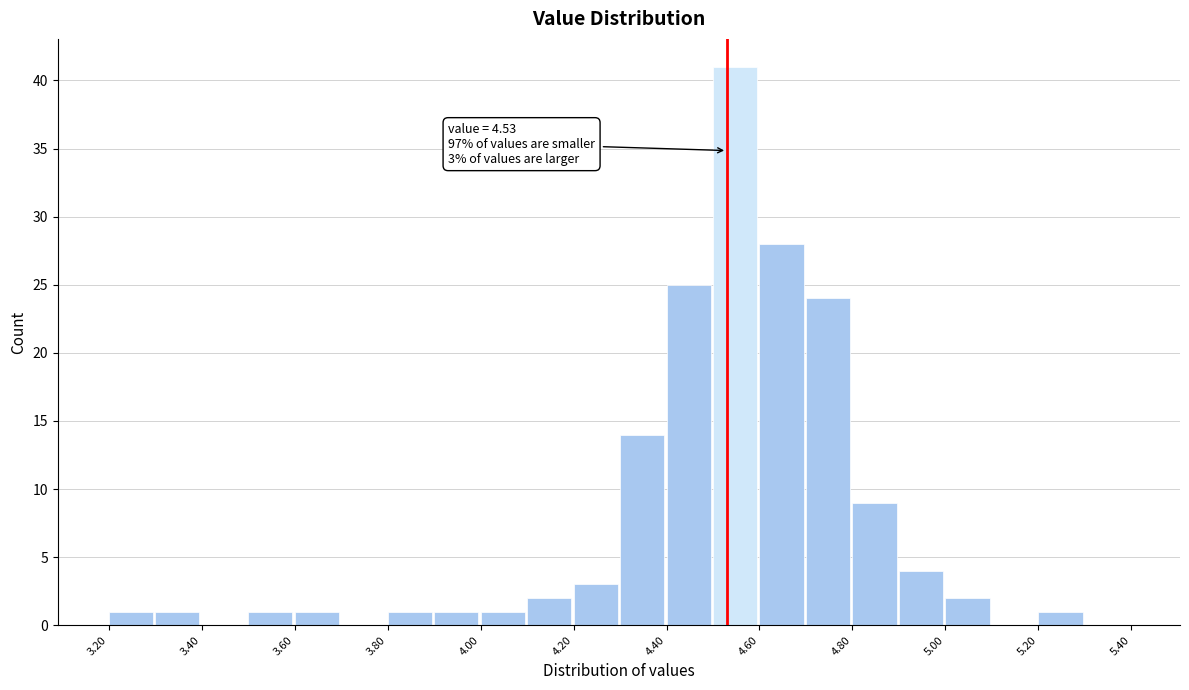

Over which range of the x-axis is the bar tallest?

4.5 to 4.6